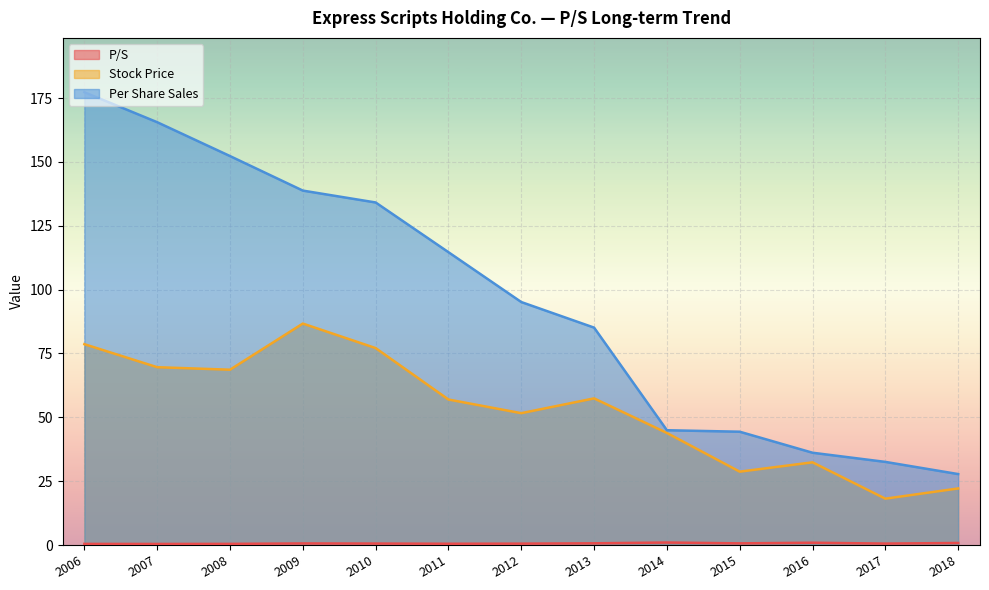

At which category is the sum across all series the highest?

2006